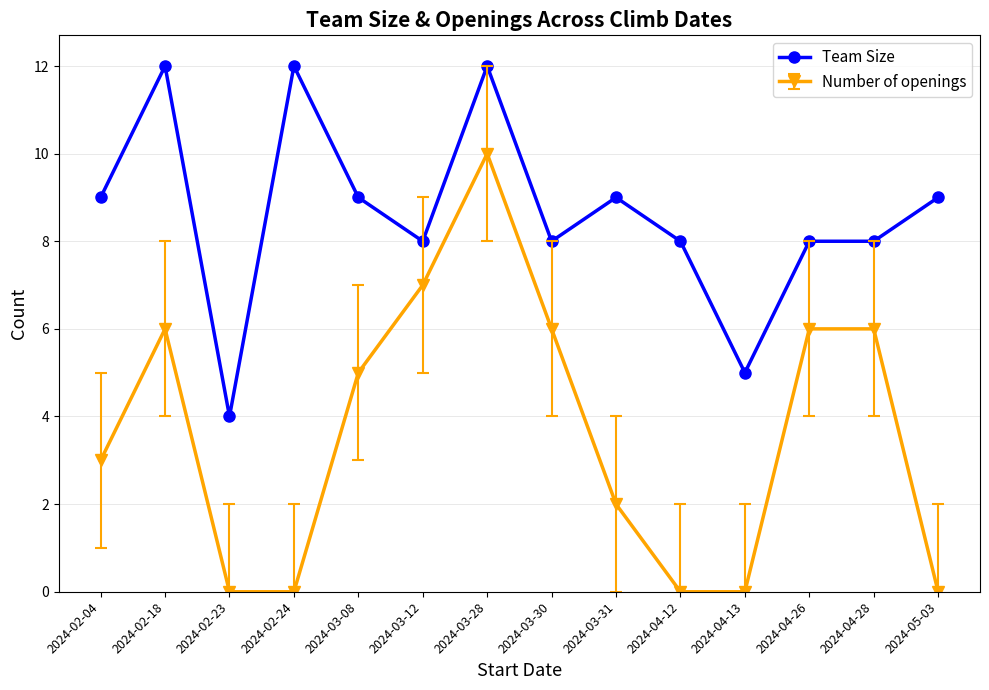

True or false: Team Size has more than 1 points higher than both neighbors.

True